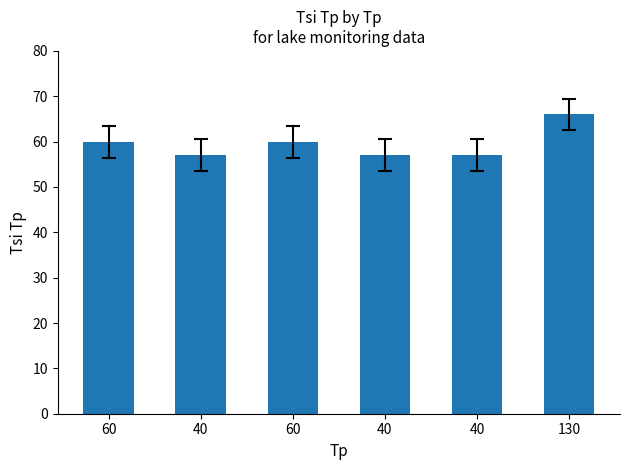

What is the change in value from 40 to 130?

+9